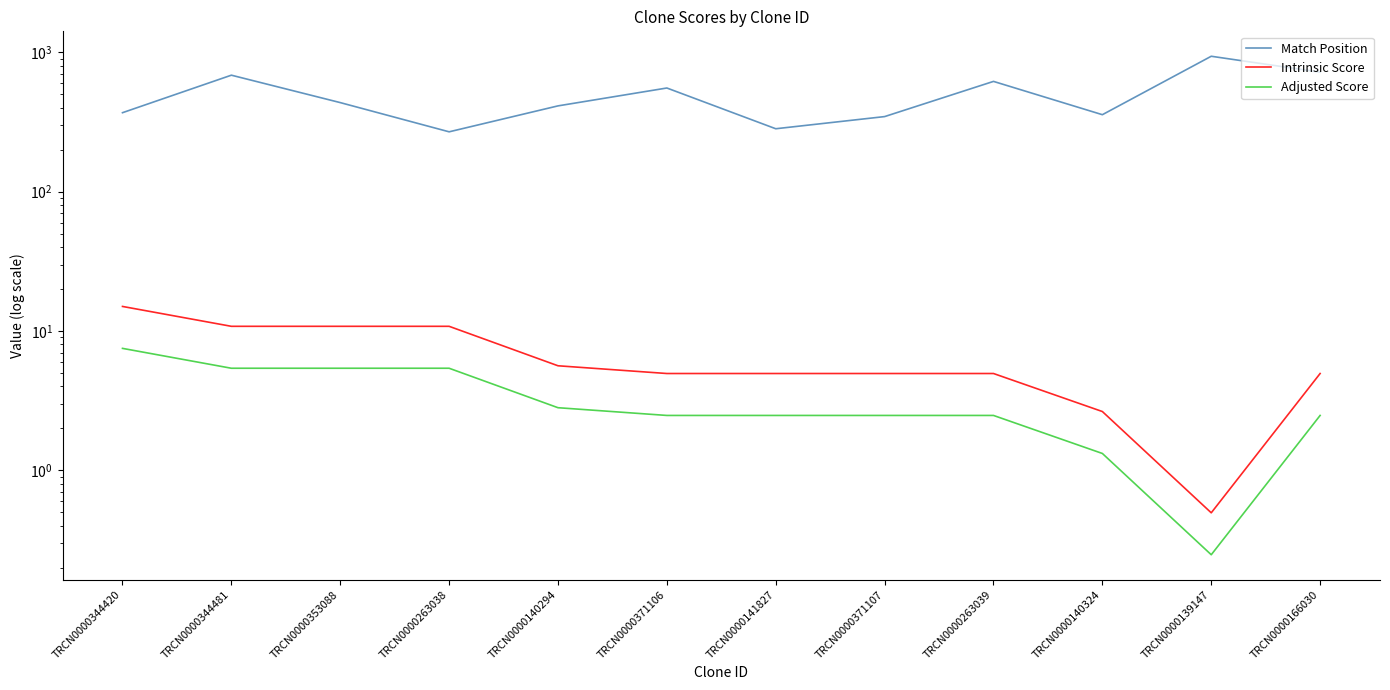

How many interior local valleys does the Adjusted Score series have?

1